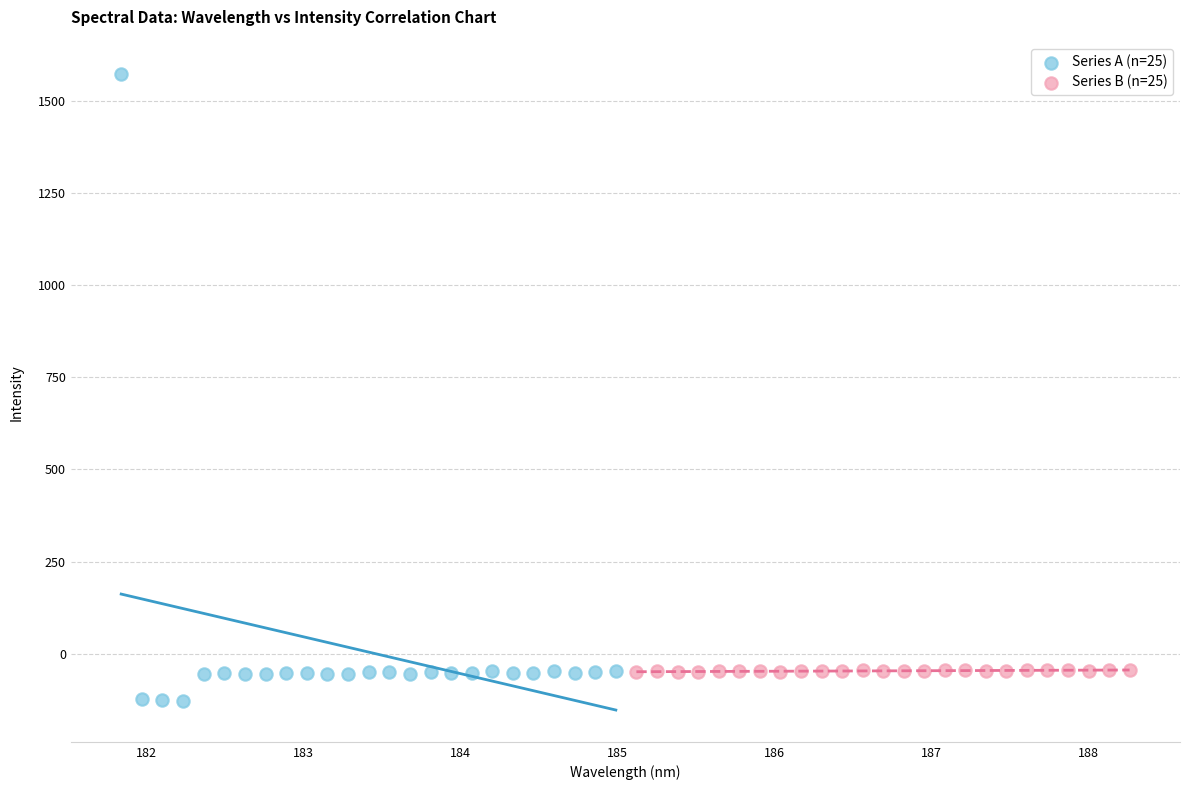

Which series has the widest spread of Y values?

Series A (n=25)